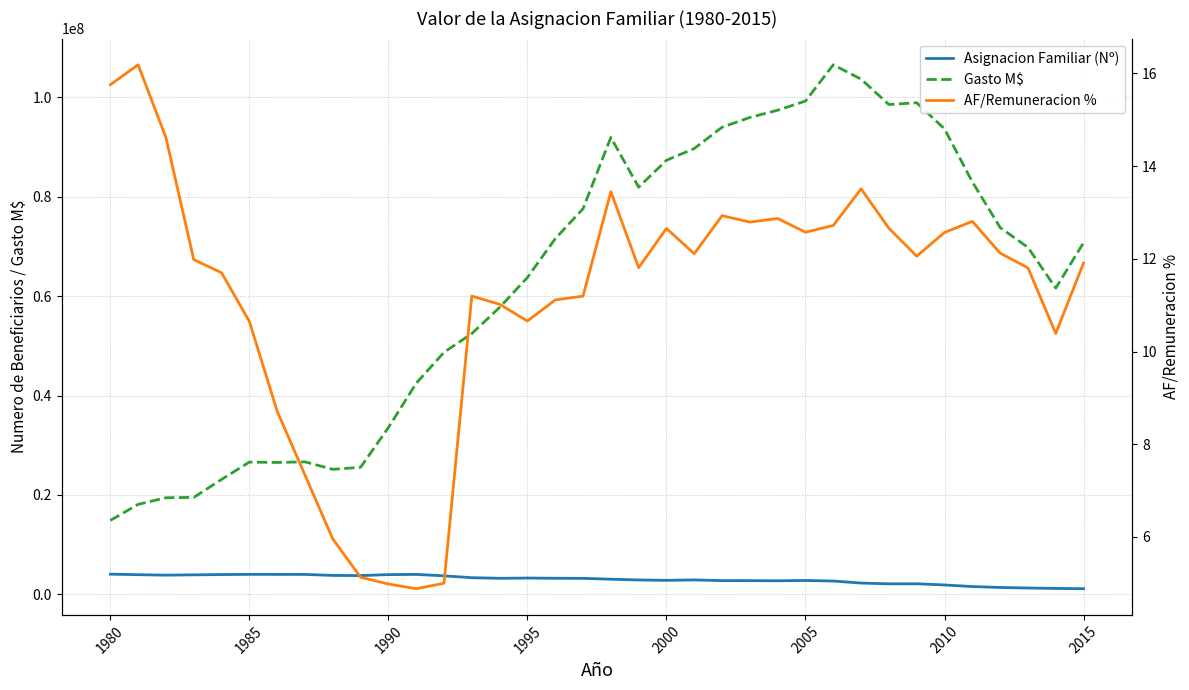

Does the chart have visible grid lines?

Yes